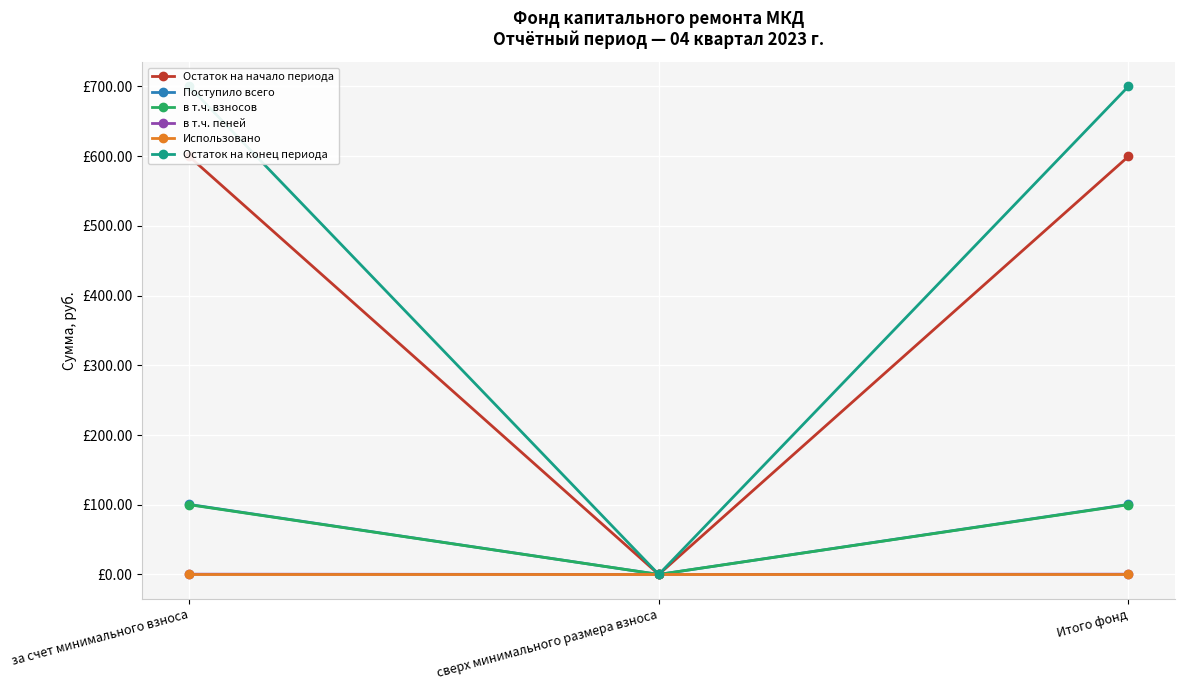

Reading left to right, what are all the values shown in this chart?

Остаток на начало периода: за счет минимального взноса=599.5	сверх минимального размера взноса=0.0	Итого фонд=599.5
Поступило всего: за счет минимального взноса=100.4	сверх минимального размера взноса=0.0	Итого фонд=100.4
в т.ч. взносов: за счет минимального взноса=100.0	сверх минимального размера взноса=0.0	Итого фонд=100.0
в т.ч. пеней: за счет минимального взноса=0.4	сверх минимального размера взноса=0.0	Итого фонд=0.4
Использовано: за счет минимального взноса=0.0	сверх минимального размера взноса=0.0	Итого фонд=0.0
Остаток на конец периода: за счет минимального взноса=699.9	сверх минимального размера взноса=0.0	Итого фонд=699.9